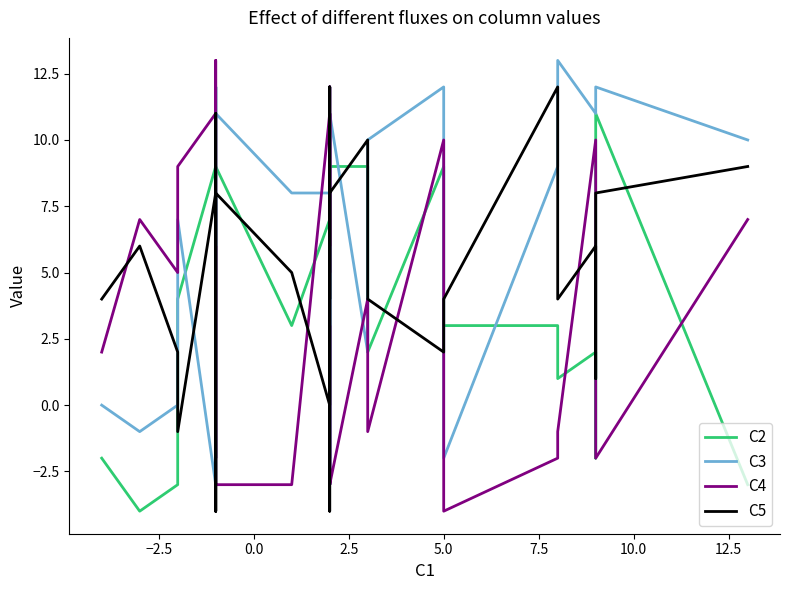

True or false: C2 and C4 intersect in this chart.

True